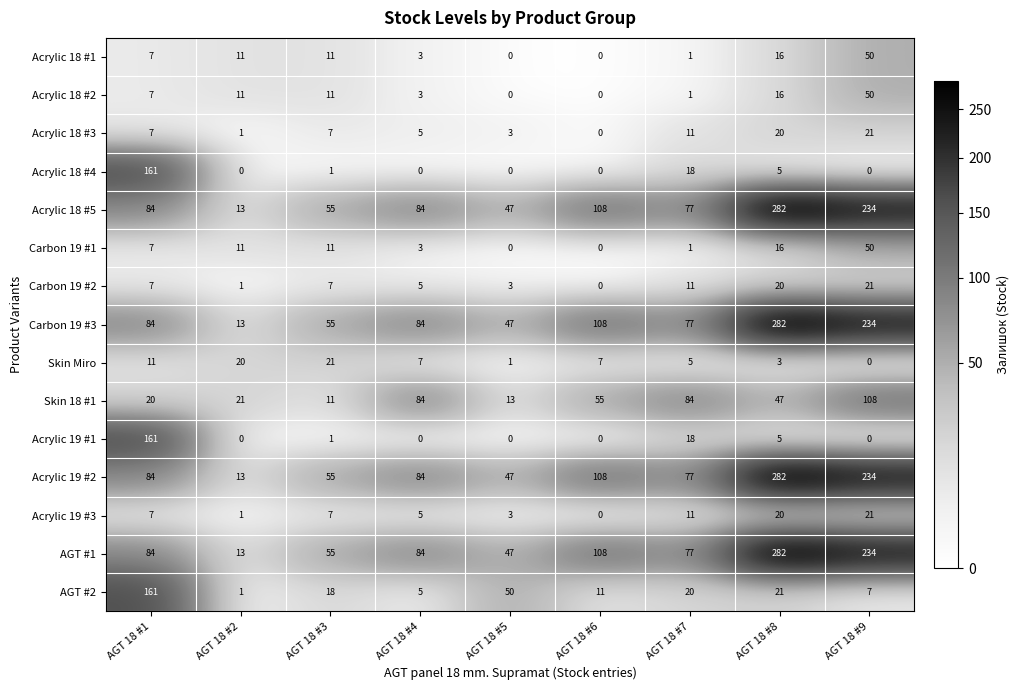

What is the sum of all Acrylic 18 #4 values?

185